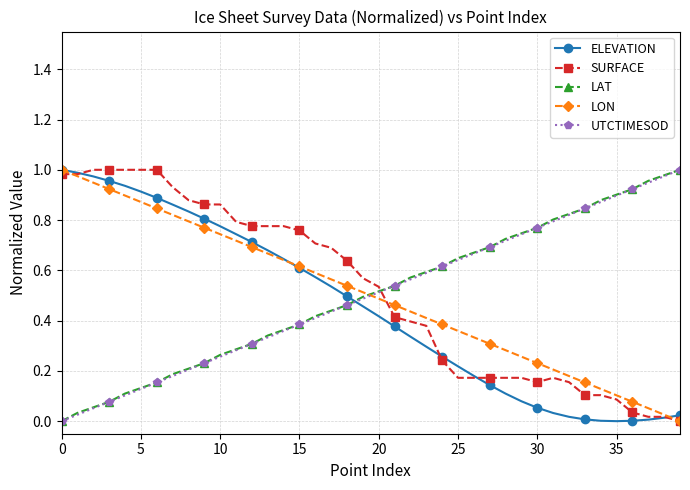

True or false: SURFACE and UTCTIMESOD cross at least once.

True